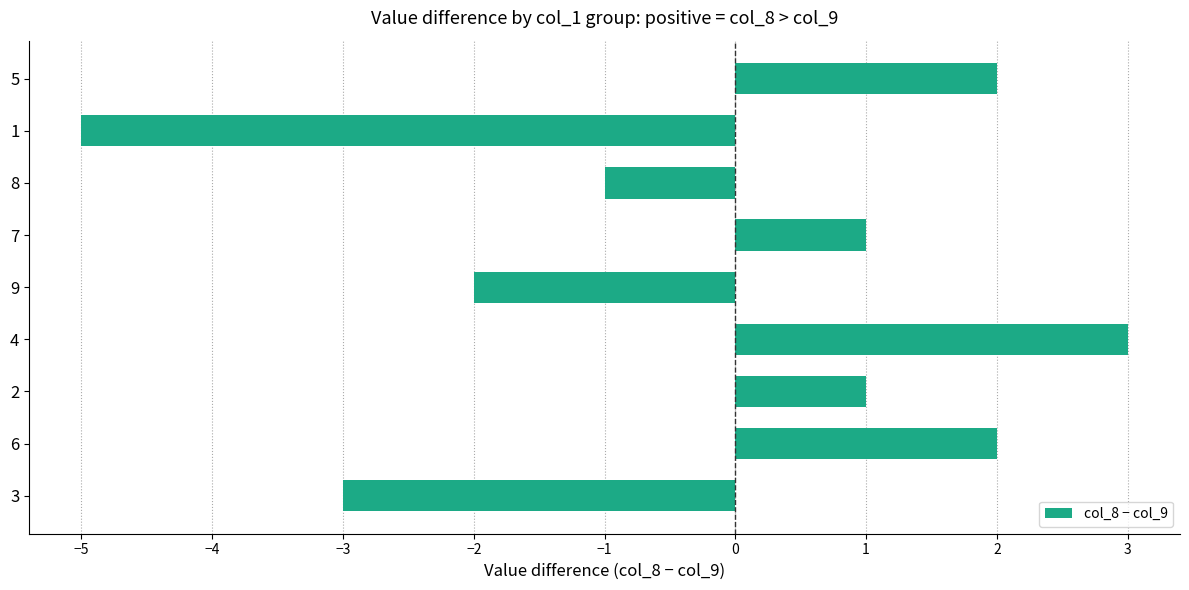

How many bars are there in total?

9